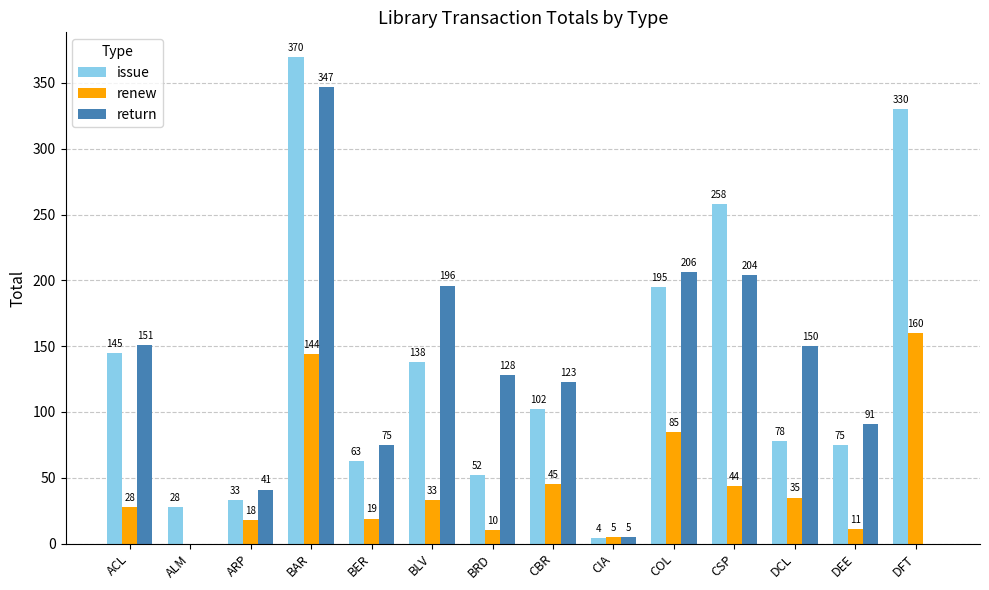

At which category does the chart reach its peak across all series?

BAR